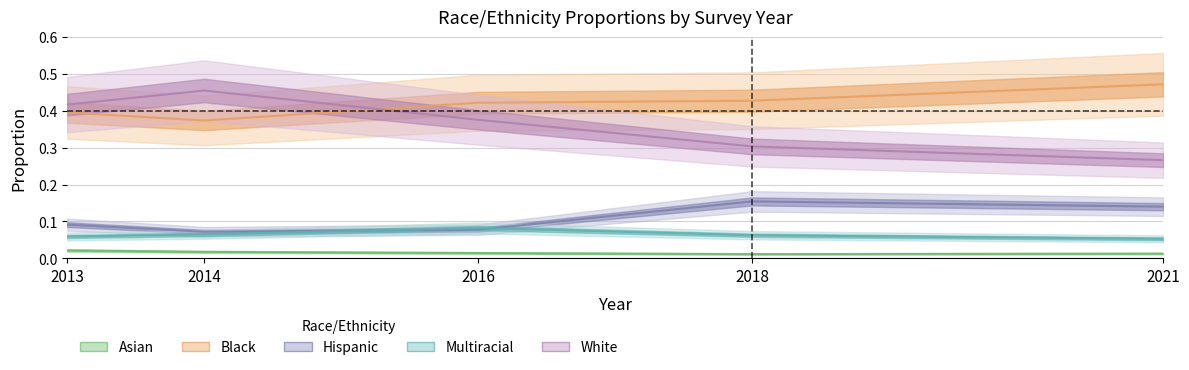

Rank the series at 2013 from lowest to highest value.

Asian, Multiracial, Hispanic, Black, White